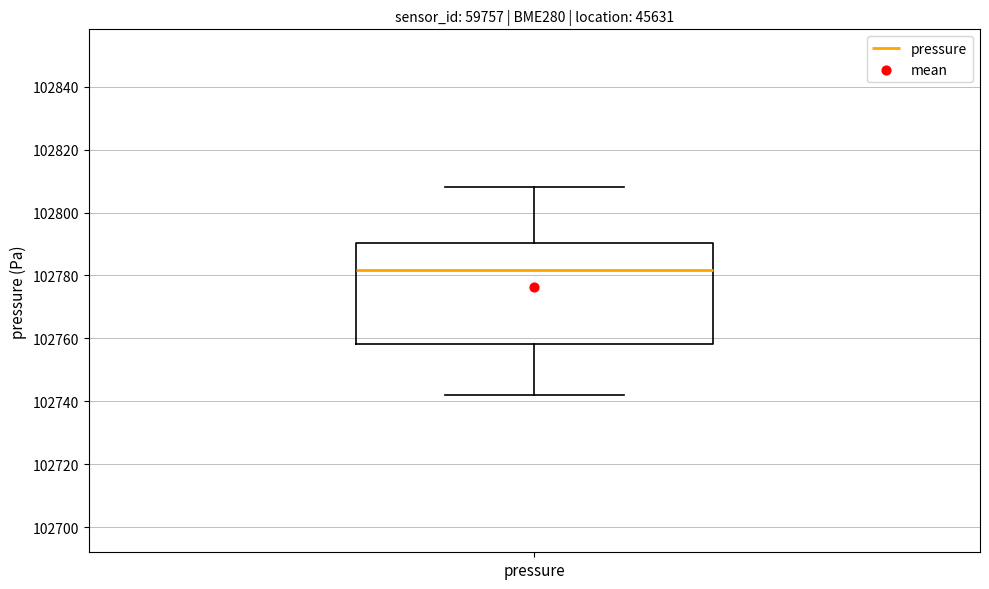

Where is the lower edge of the box for pressure on the y-axis? The values are not printed on the chart, so give them approximately, as read against the axis.

102758